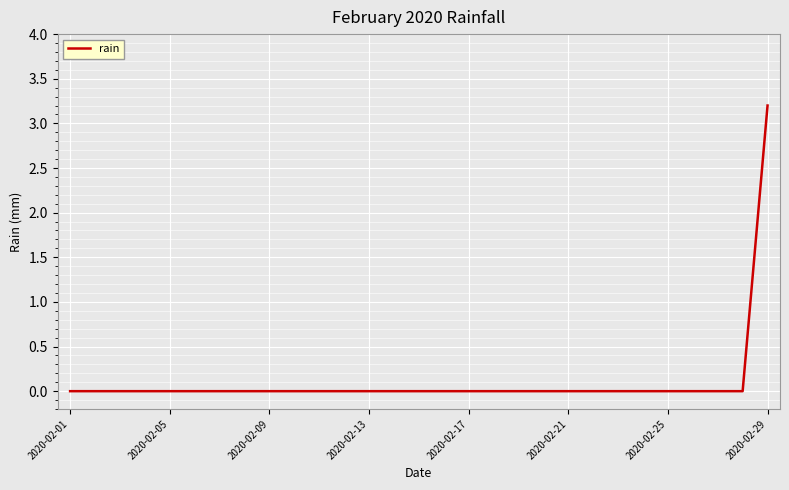

What is the average value?

0.1